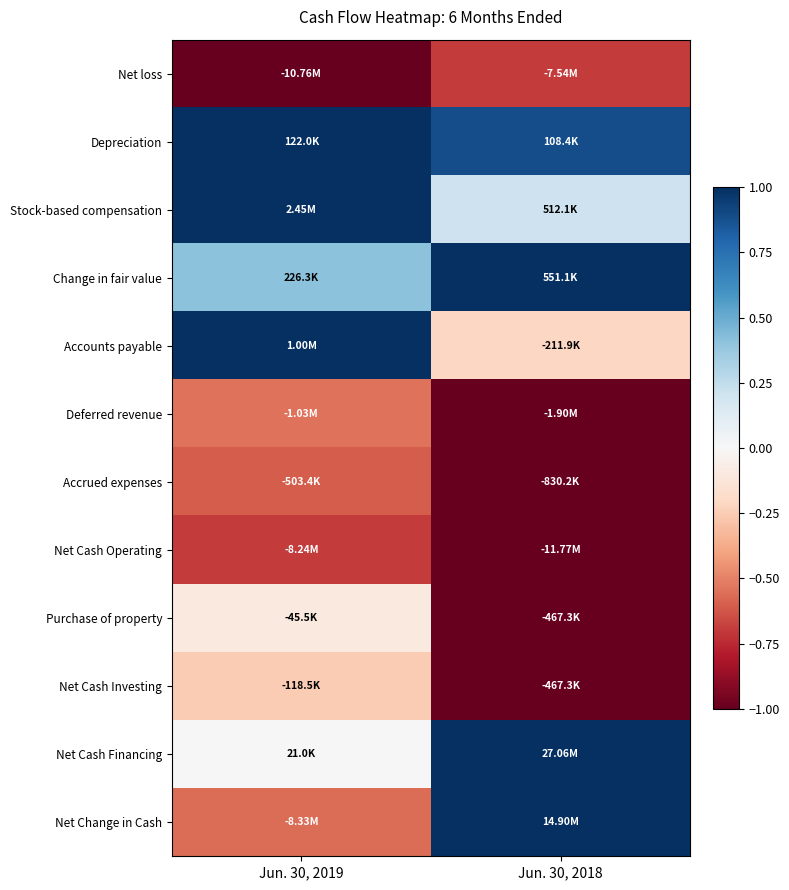

Which has a higher value, Jun. 30, 2019 or Jun. 30, 2018?

Jun. 30, 2018